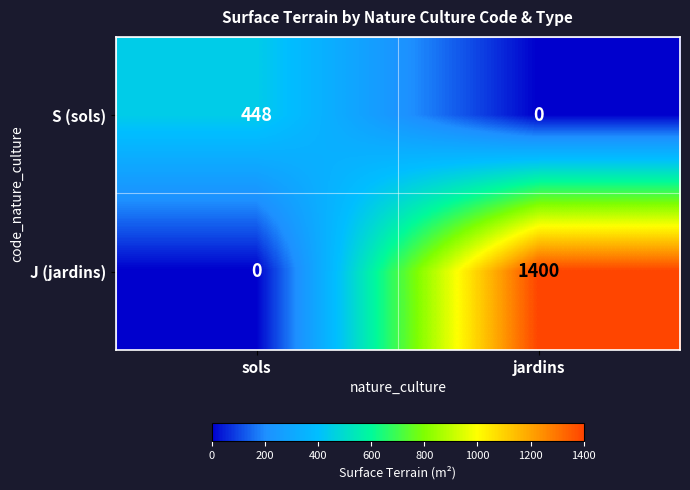

Which category has the highest value in the S (sols) series?

sols